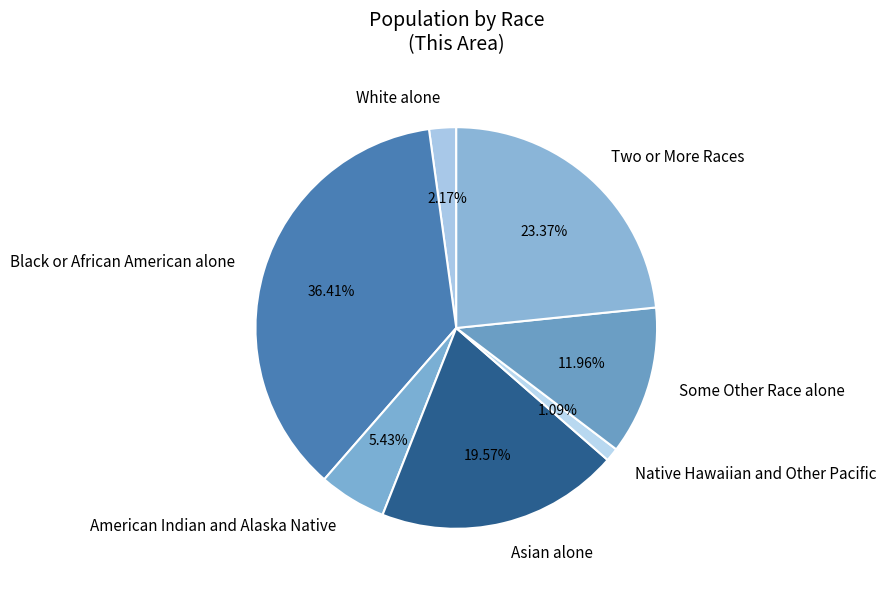

To the nearest percent, what is the difference between the Some Other Race alone and American Indian and Alaska Native slice percentages?

7%